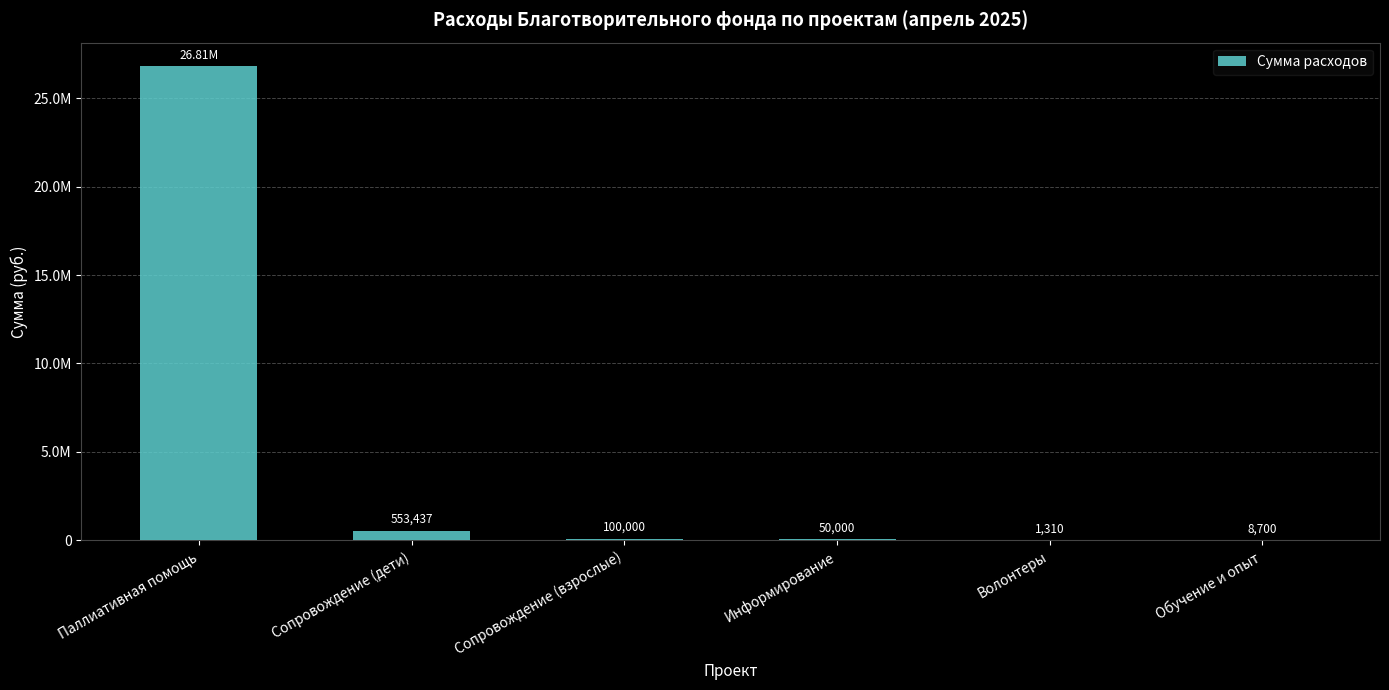

What value does the data have at Обучение и опыт?

8700.0